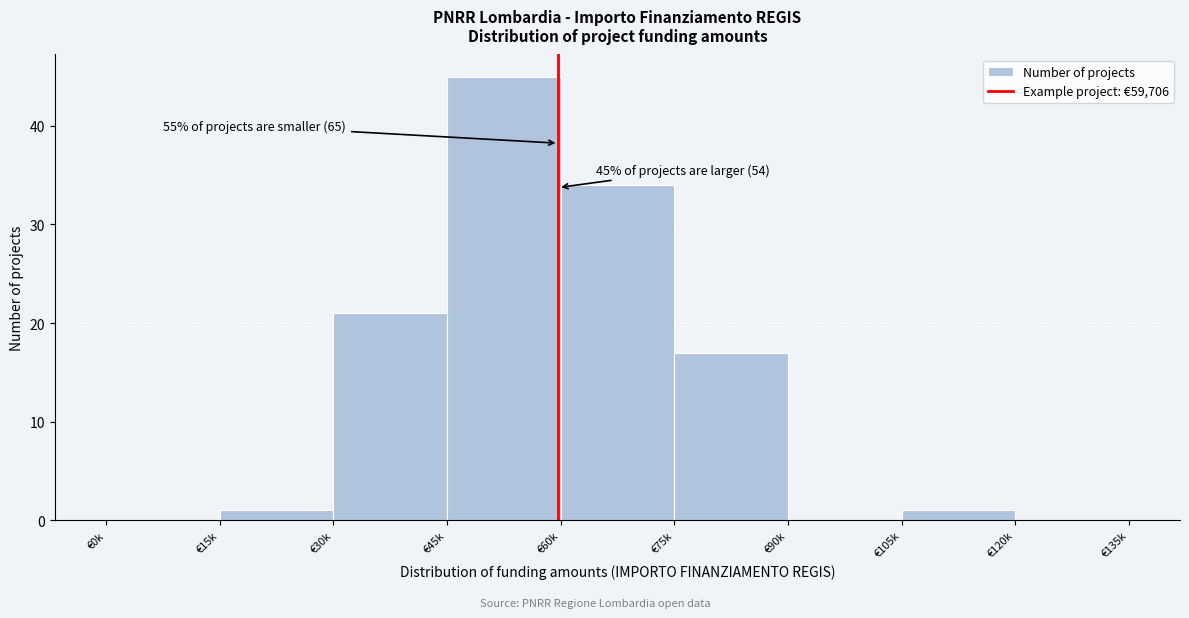

Reading left to right, list all the values displayed in this chart.

€0k=0	€15k=1	€30k=21	€45k=45	€60k=34	€75k=17	€90k=0	€105k=1	€120k=0